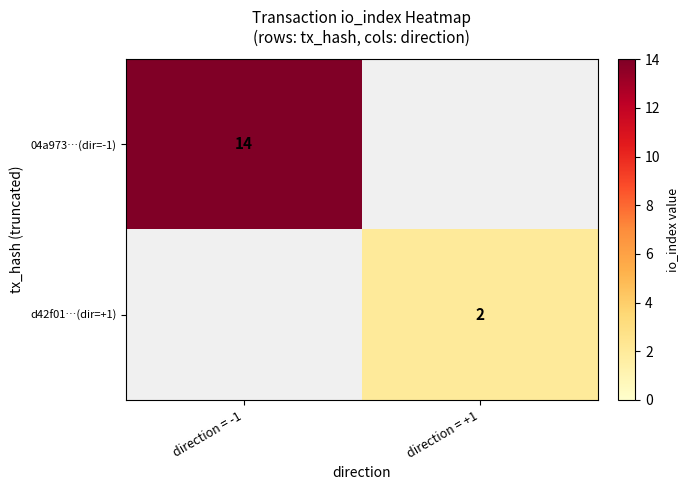

The 04a973…(dir=-1) series shows 14 at direction = -1. True or false?

True